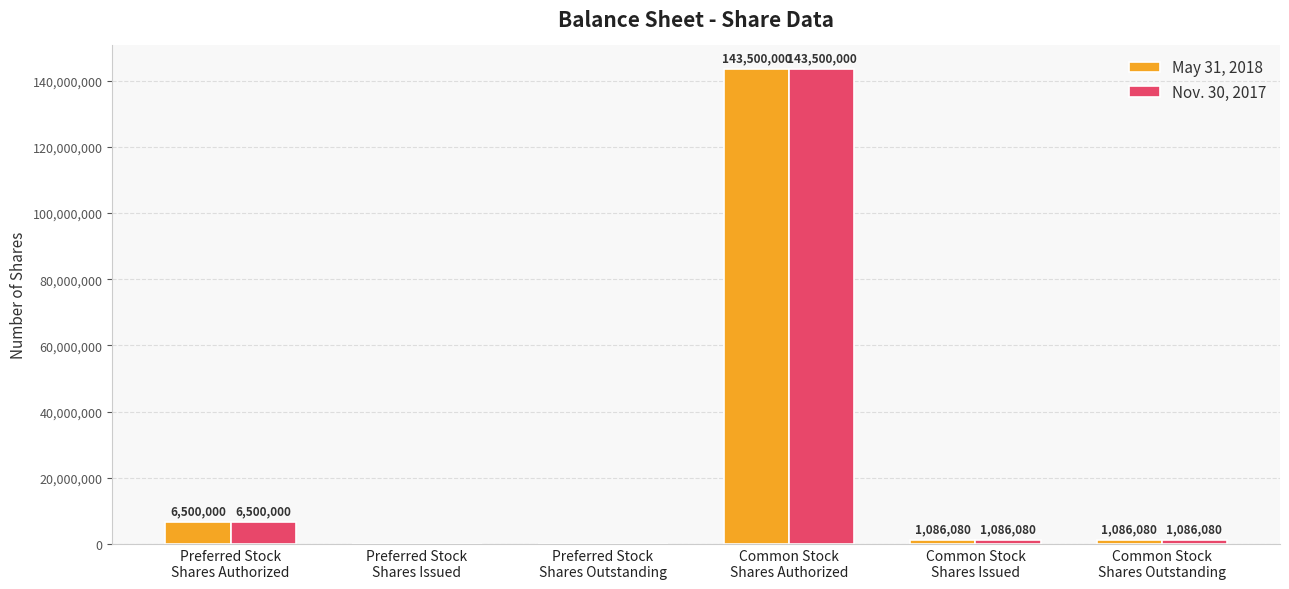

What are all the series names shown in the legend?

May 31, 2018, Nov. 30, 2017